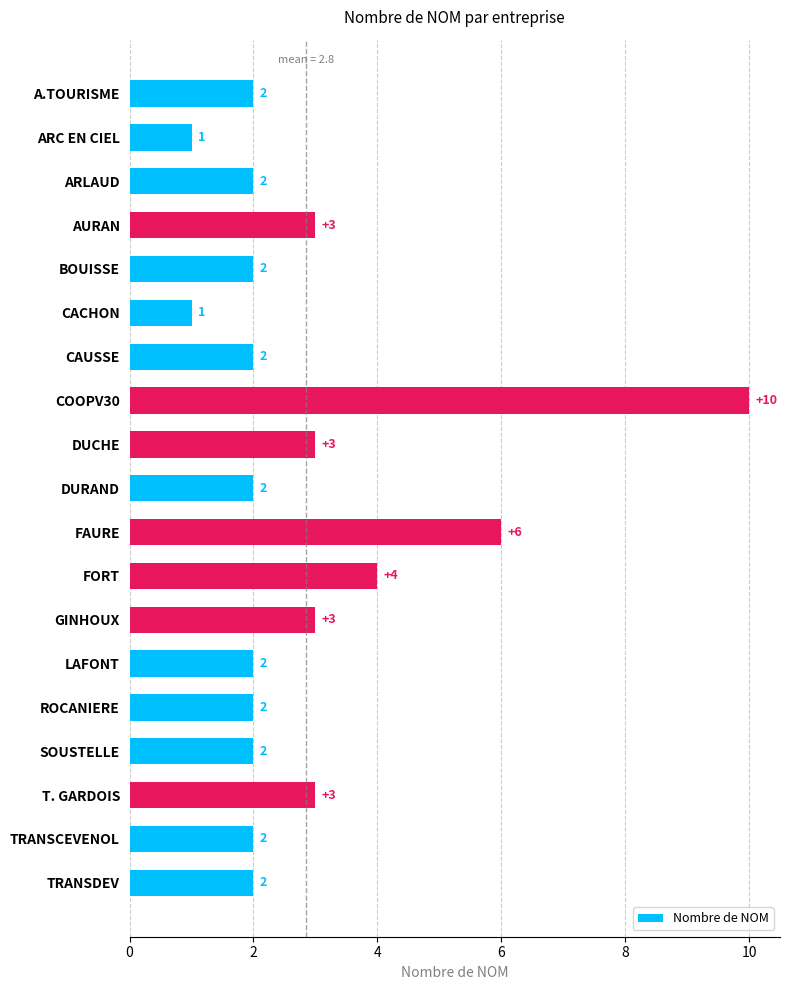

Reading bottom to top, what are all the values shown in this chart?

2	2	3	2	2	2	3	4	6	2	3	10	2	1	2	3	2	1	2